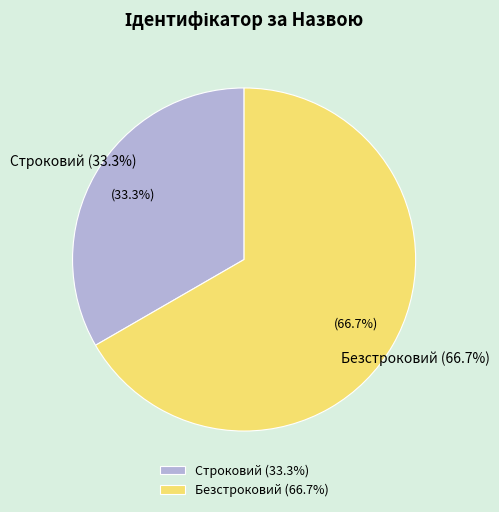

Is it true that Строковий is 22% of the pie?

False